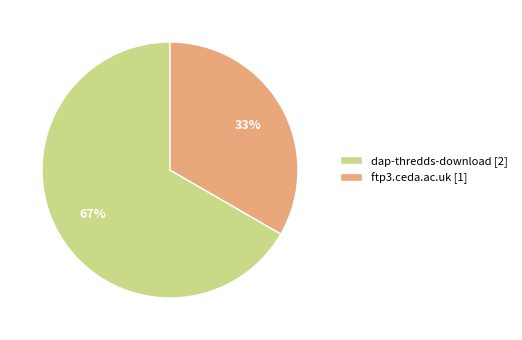

Is it true that dap-thredds-download is 67% of the pie?

True